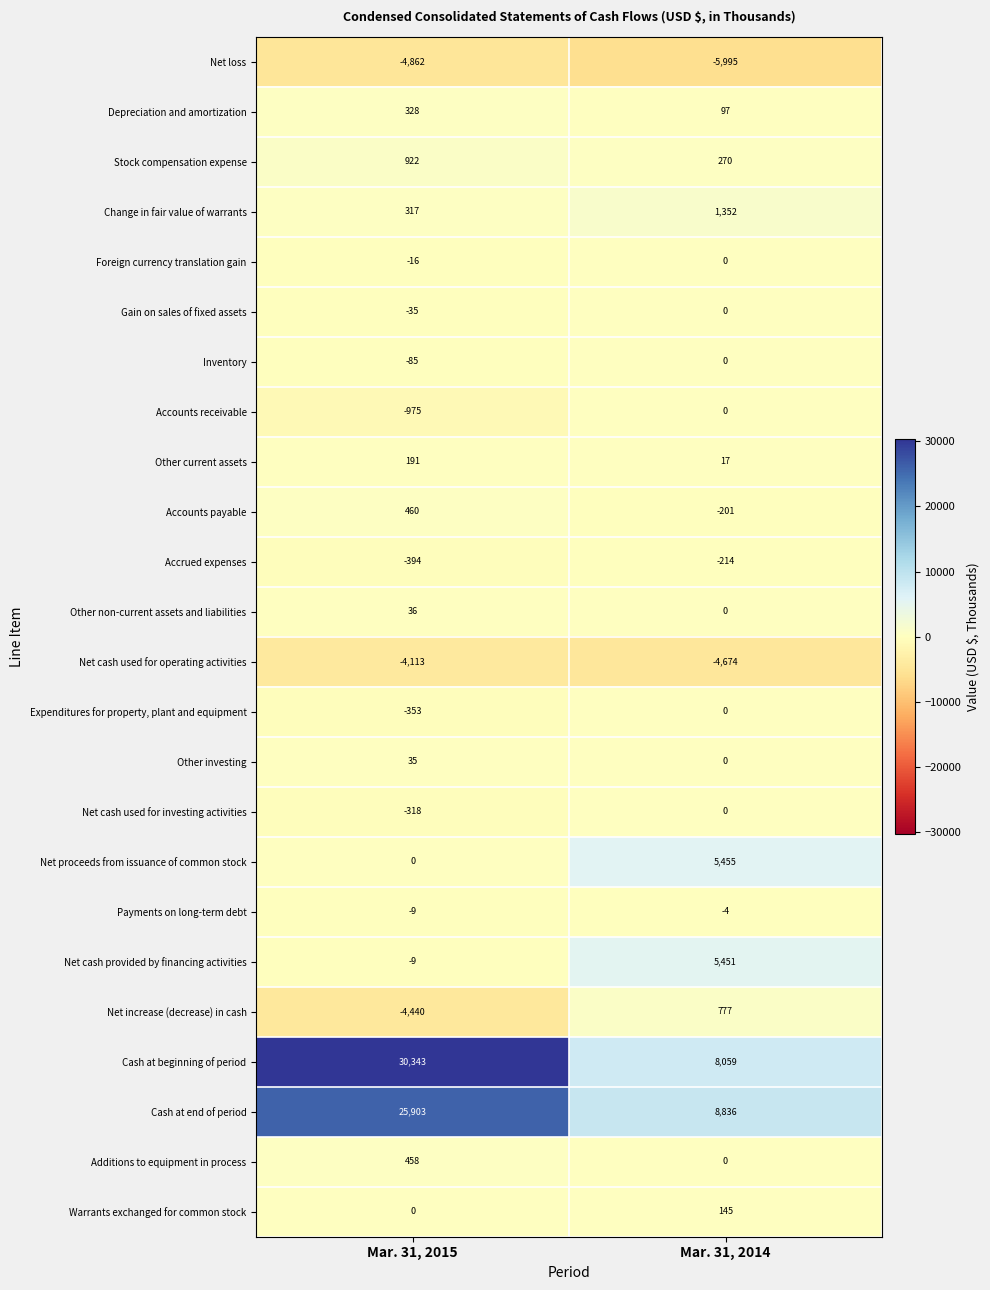

List the labels in order of Net cash used for investing activities value, smallest first.

Mar. 31, 2015, Mar. 31, 2014